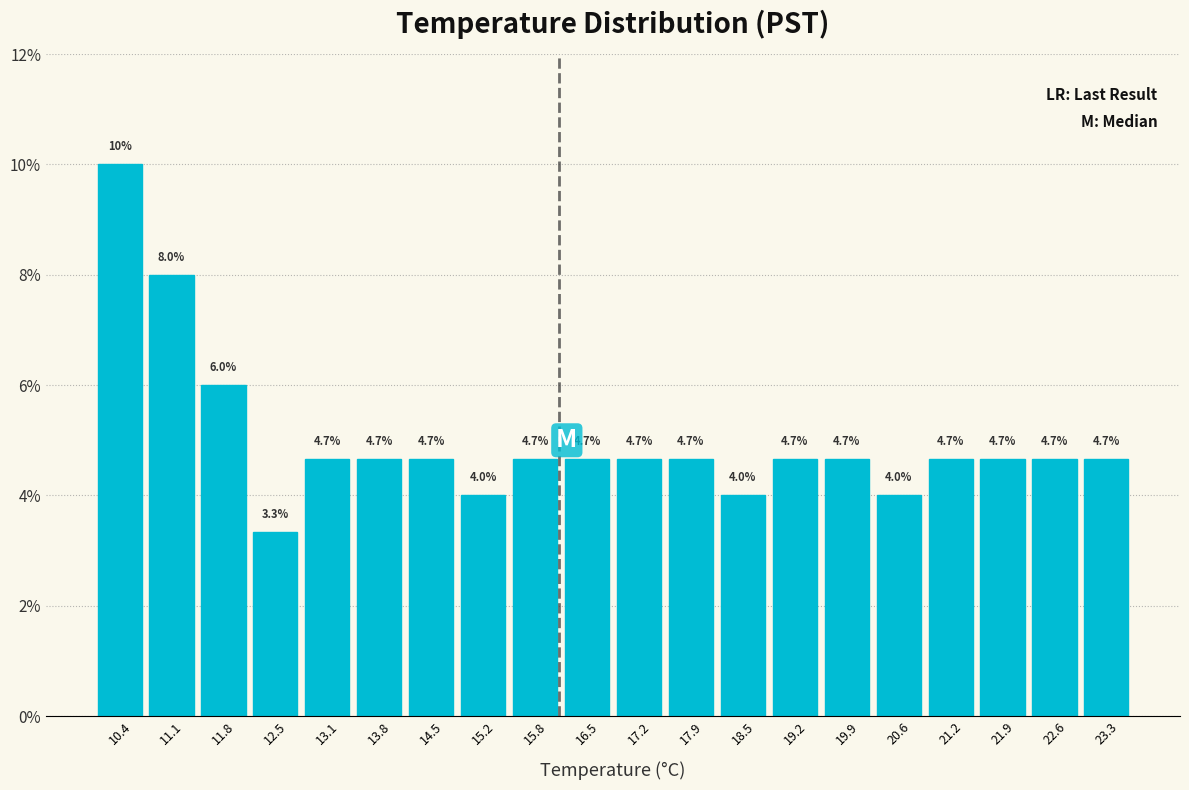

Reading left to right, list every bar in this chart as the range it spans on the x-axis followed by its height. The bar edges are not printed on the chart, so give them approximately, as read against the axis.

10.1 to 10.8: 10.0
10.8 to 11.5: 8.0
11.5 to 12.1: 6.0
12.1 to 12.8: 3.3
12.8 to 13.5: 4.7
13.5 to 14.2: 4.7
14.2 to 14.8: 4.7
14.8 to 15.5: 4.0
15.5 to 16.2: 4.7
16.2 to 16.9: 4.7
16.9 to 17.5: 4.7
17.5 to 18.2: 4.7
18.2 to 18.9: 4.0
18.9 to 19.6: 4.7
19.6 to 20.2: 4.7
20.2 to 20.9: 4.0
20.9 to 21.6: 4.7
21.6 to 22.3: 4.7
22.3 to 22.9: 4.7
22.9 to 23.6: 4.7